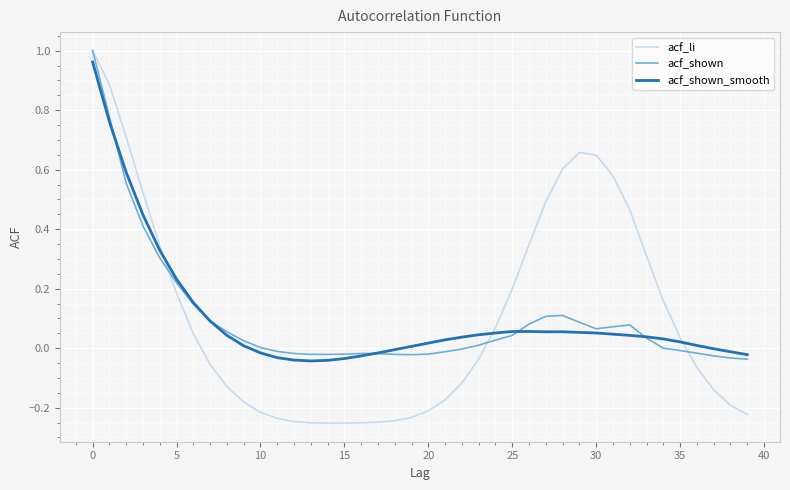

Which series has the widest spread of values?

acf_li